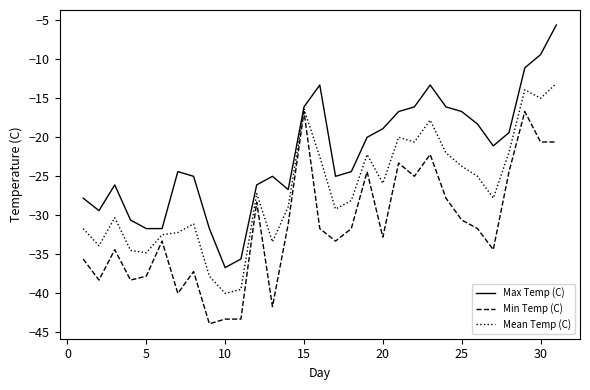

What is the minimum value for Max Temp (C)?

-36.7